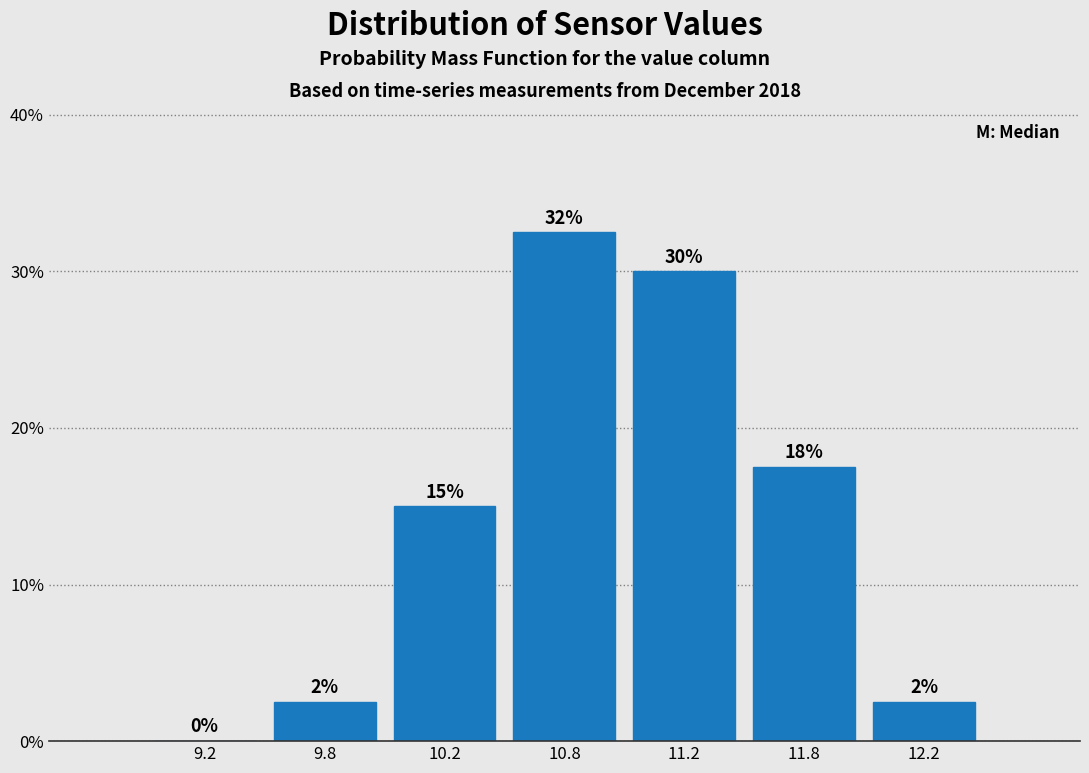

Are the bars horizontal?

No